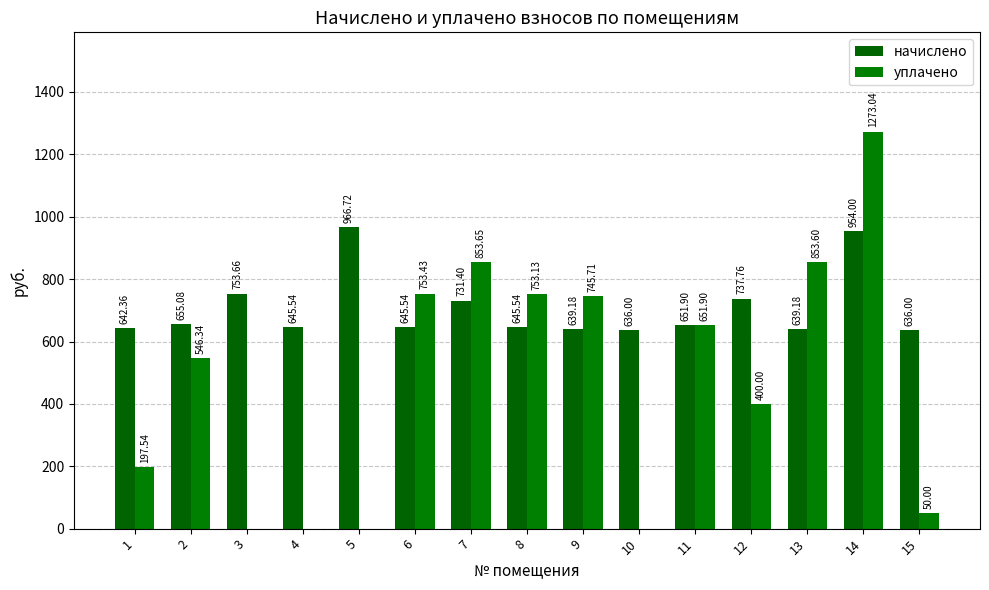

What are all the series names shown in the legend?

начислено, уплачено